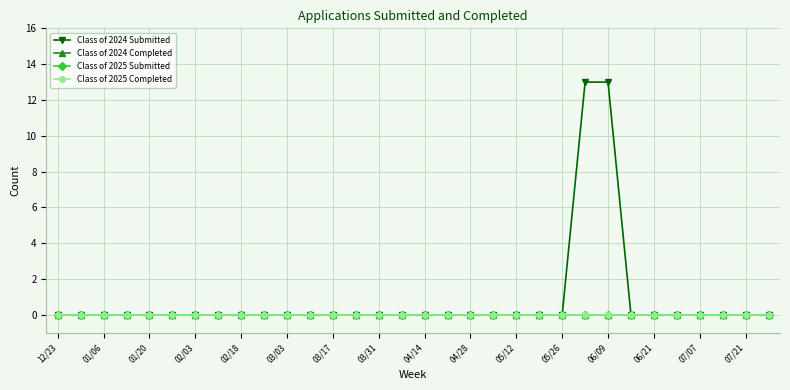

True or false: Class of 2024 Completed has more than 1 points higher than both neighbors.

False